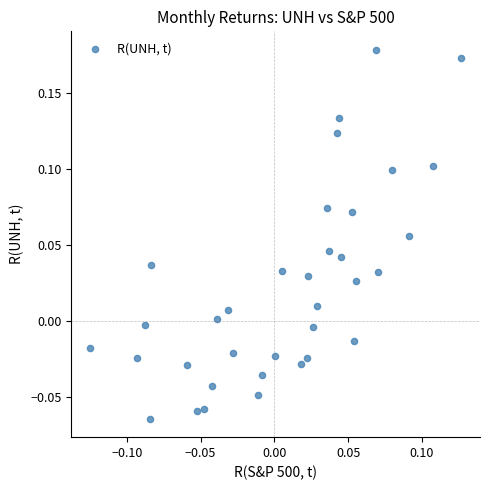

How many points are shown in the scatter plot?

35